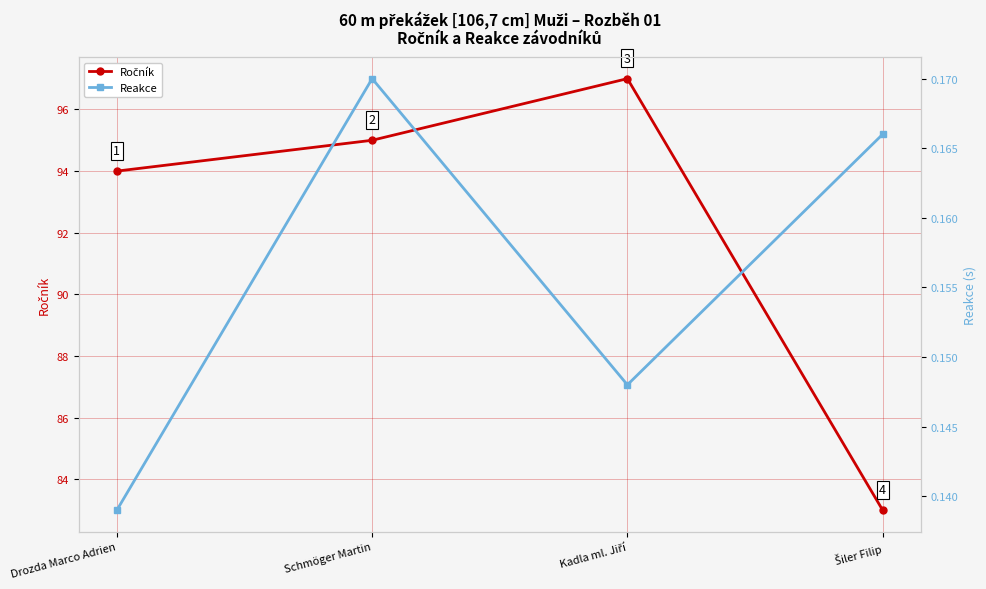

Is the value of Reakce at Schmöger Martin greater than the value of Ročník at Kadla ml. Jiří?

No